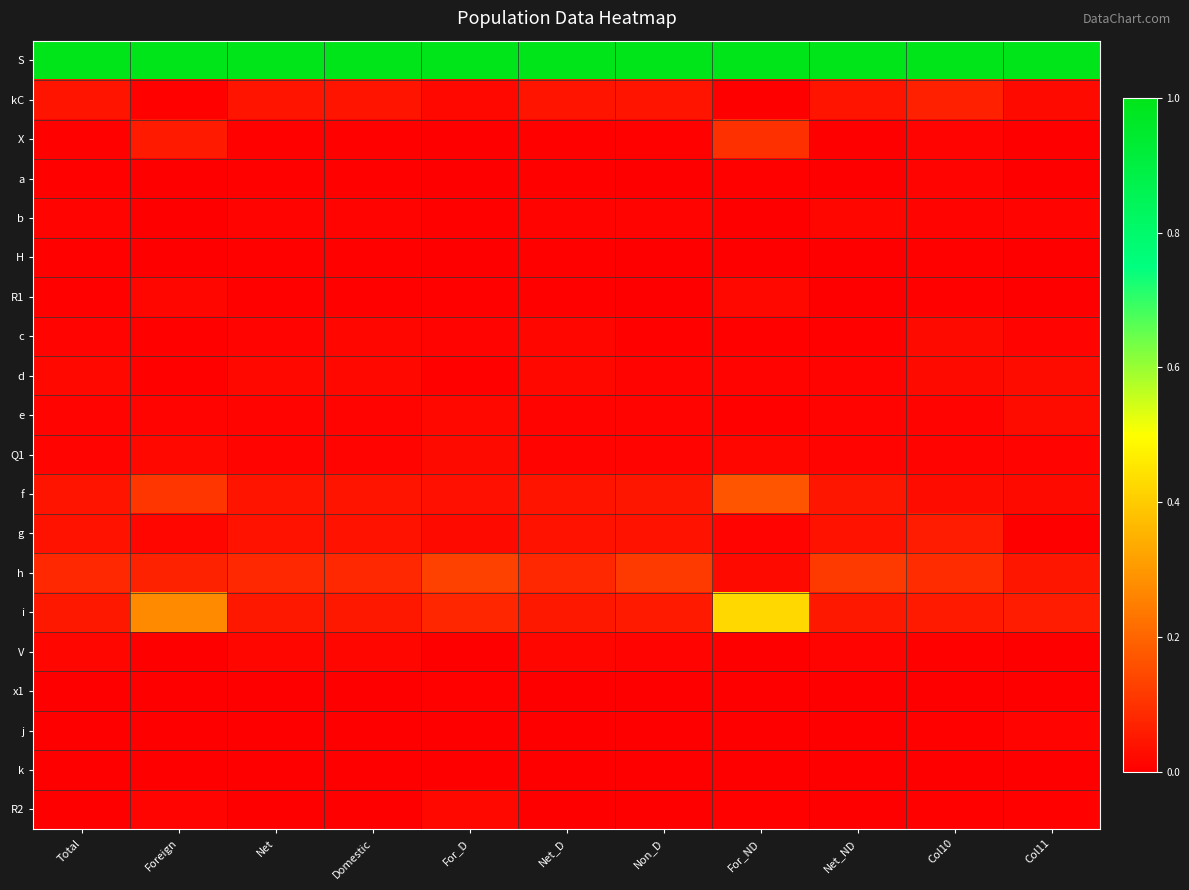

Which category has the lowest value across all series?

For_ND